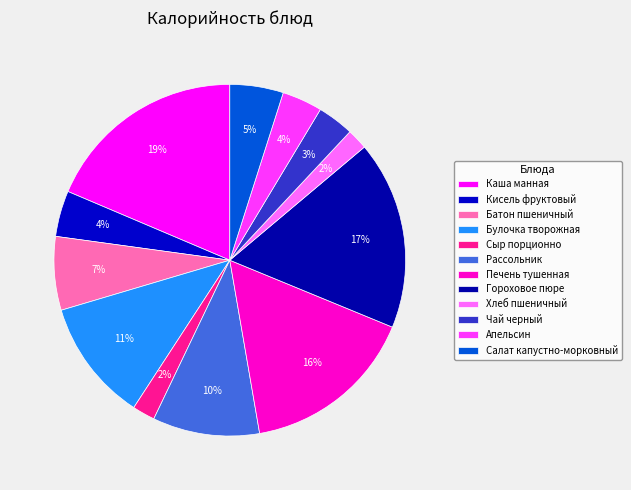

What is the smallest slice in the pie chart?

Хлеб пшеничный